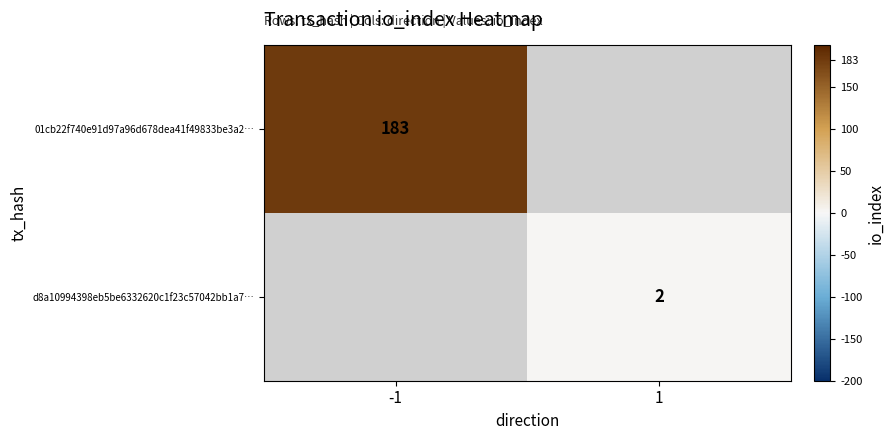

True or false: 01cb22f740e91d97a96d678dea41f49833be3a2… has a value of 183 at -1.

True